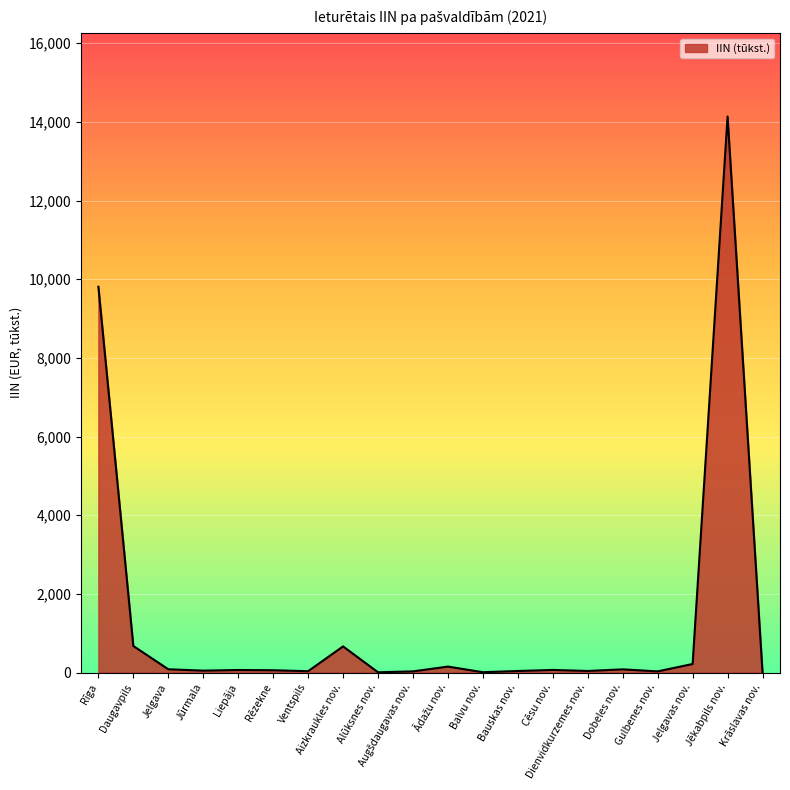

Does the chart display data point markers on the line(s)?

No